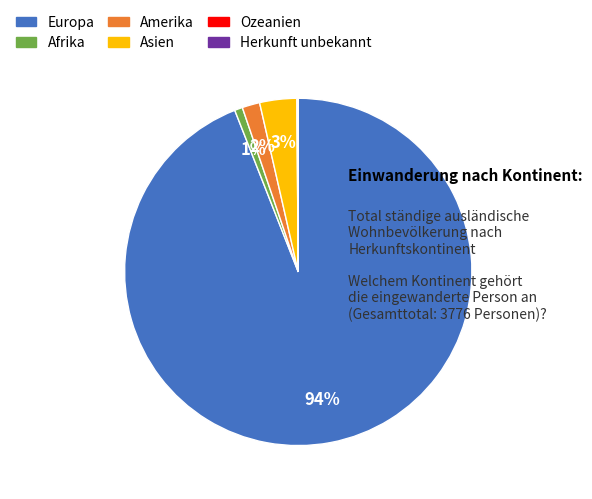

To the nearest percent, what percentage of the pie is Asien?

3%